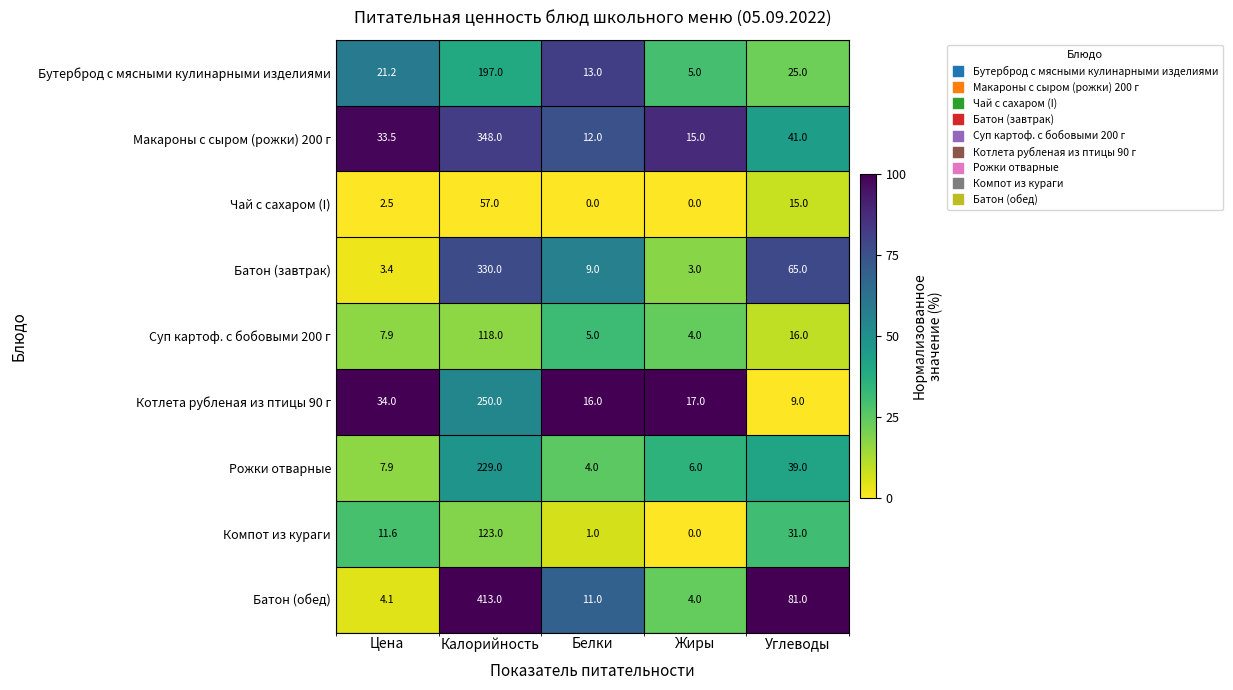

What is the total value across all series at Углеводы?

322.0